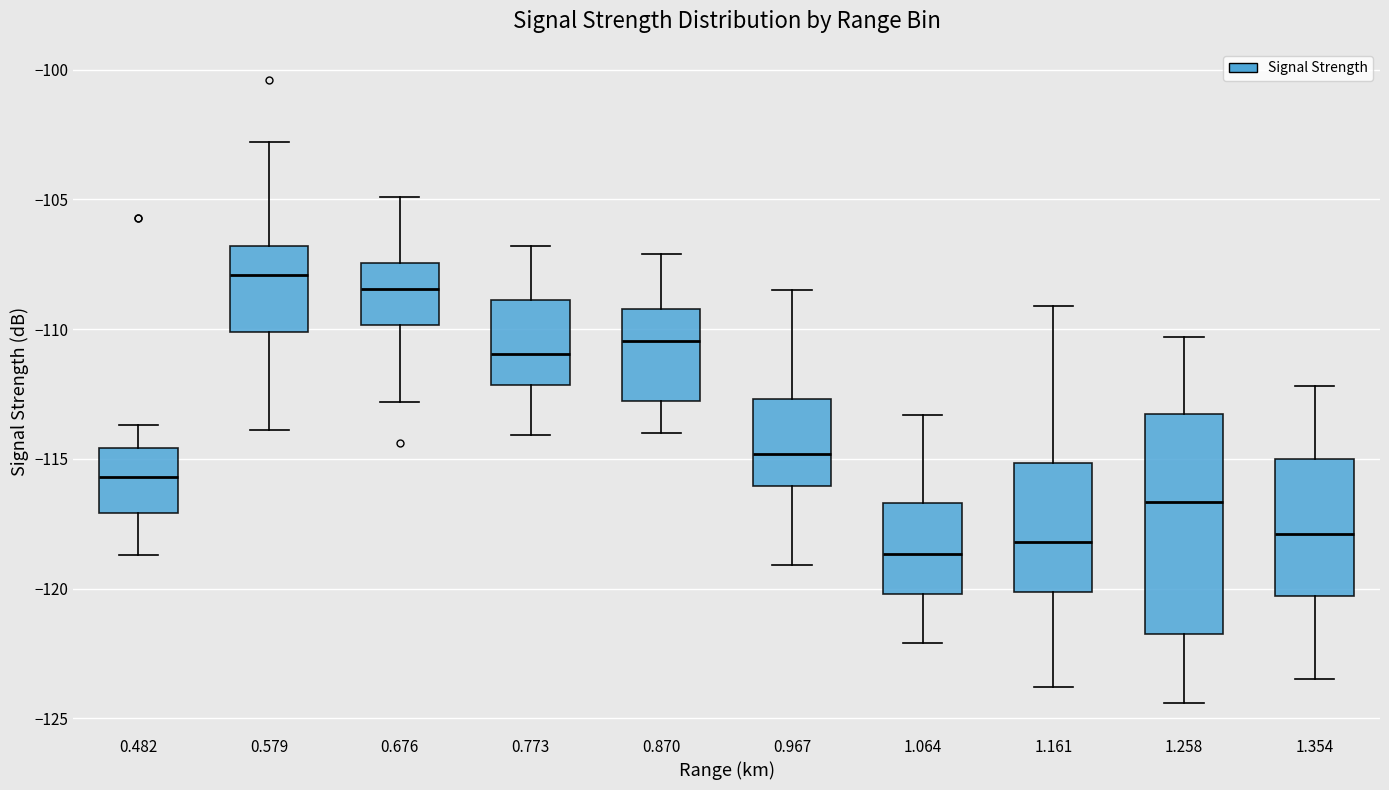

Comparing the boxes themselves (not the whiskers), which one is the tallest?

1.258